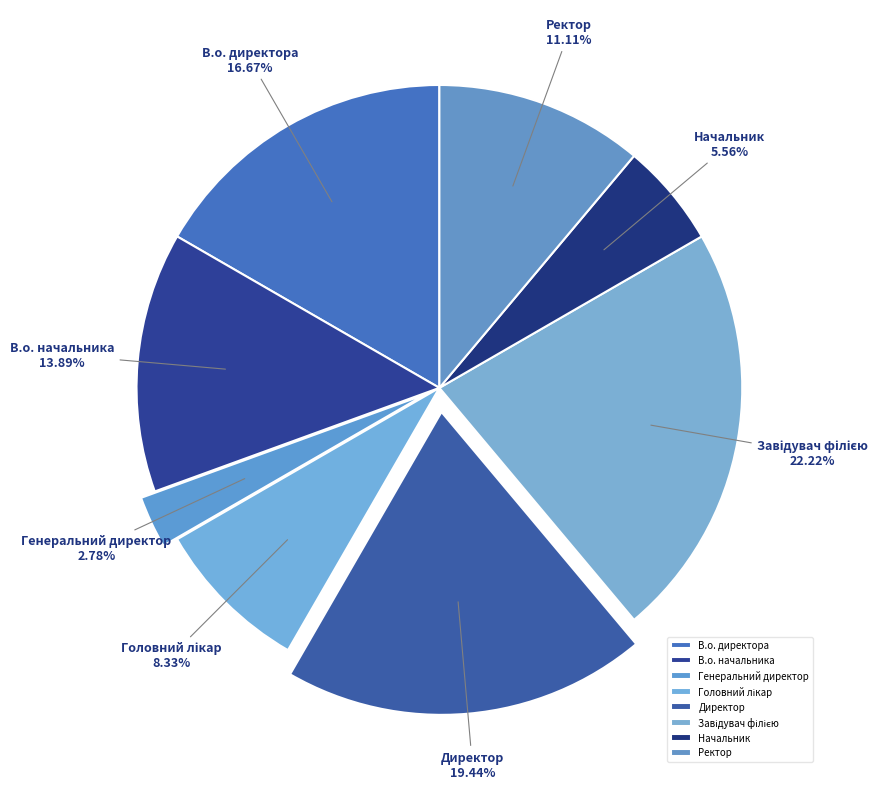

What is the smallest slice in the pie chart?

Генеральний директор